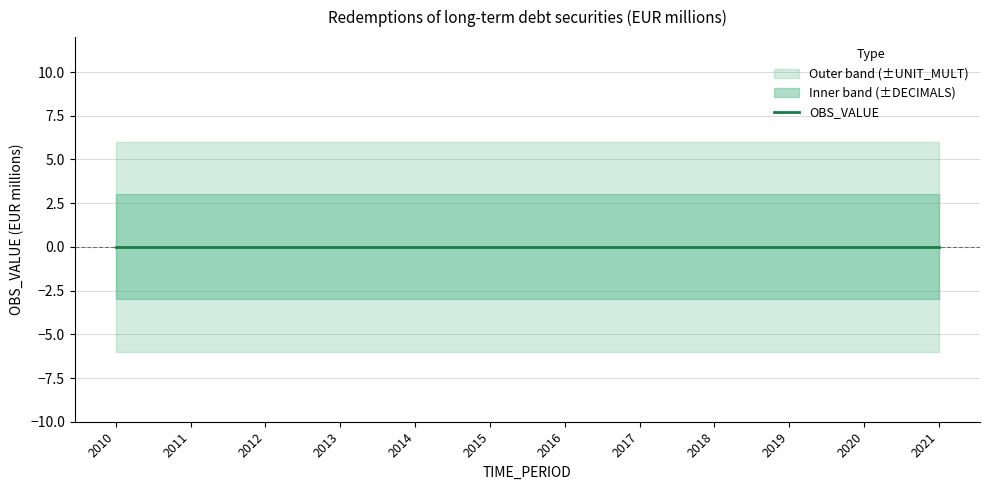

True or false: OBS_VALUE_lower has a value of 0 at 2013.

True